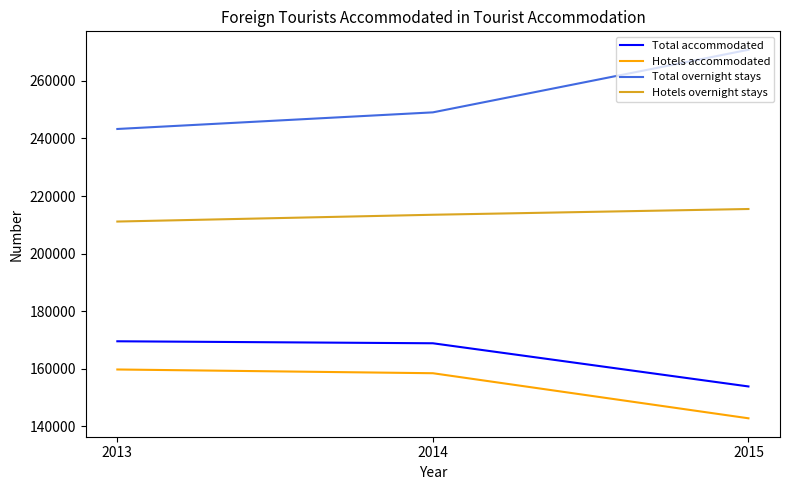

List the labels in order of Hotels accommodated value, smallest first.

2015, 2014, 2013